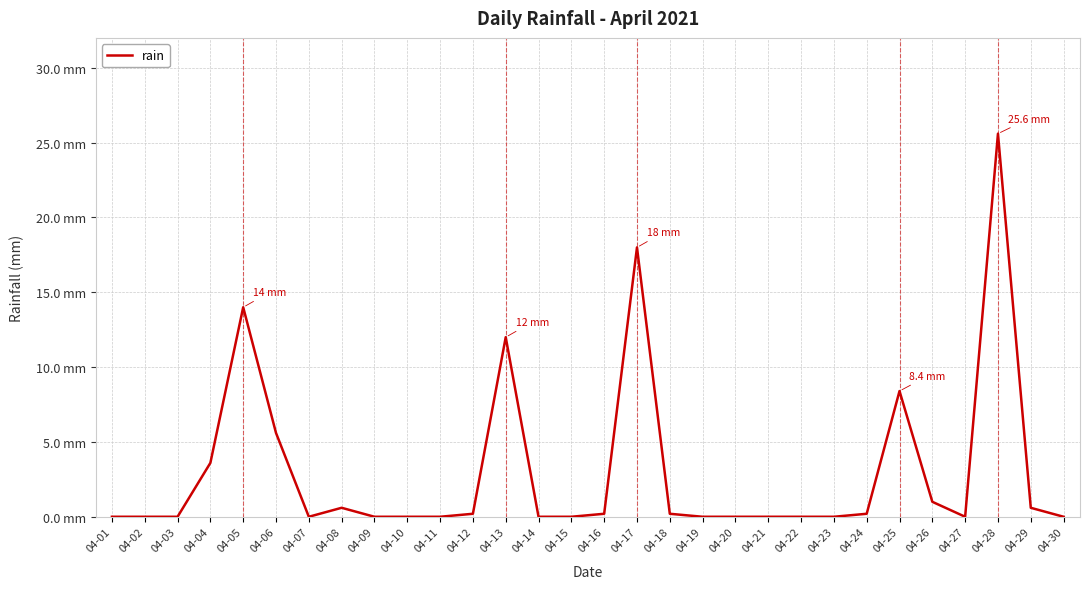

Where is the data nearest to the value 12?

04-13